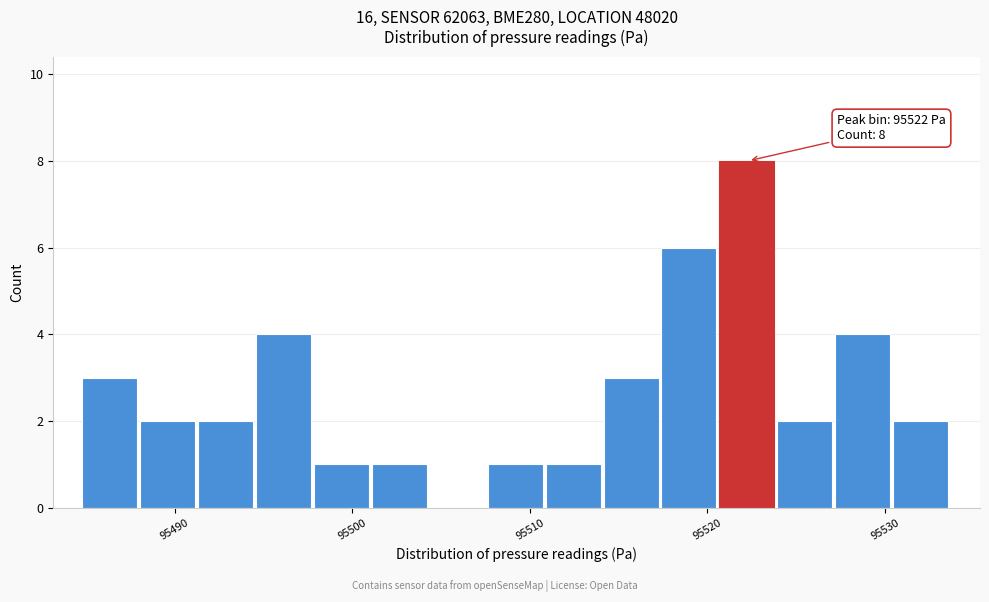

Read against the x-axis, roughly where is the centre of the tallest bar?

95522